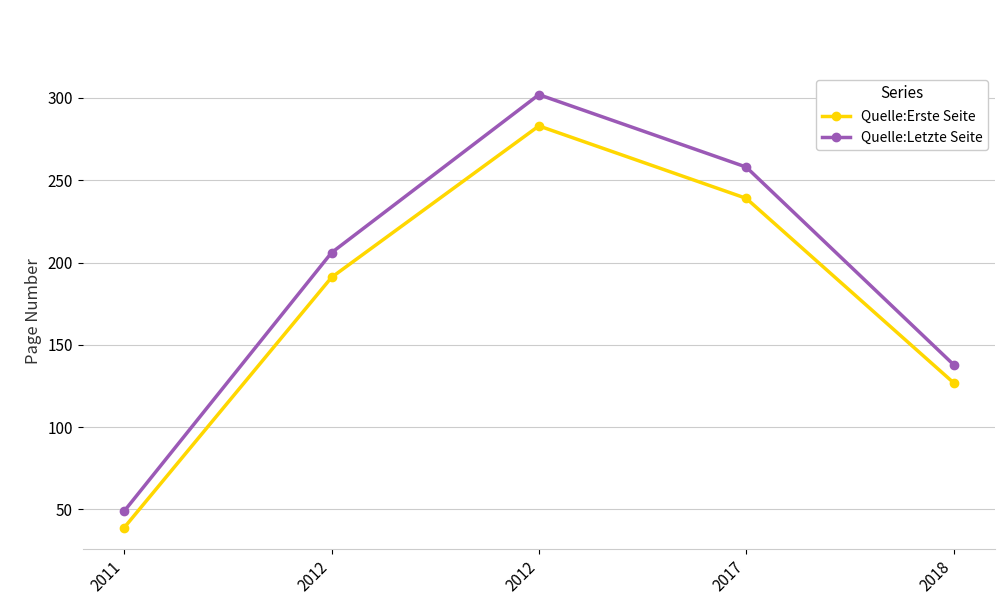

True or false: Quelle:Letzte Seite and Quelle:Erste Seite intersect in this chart.

False